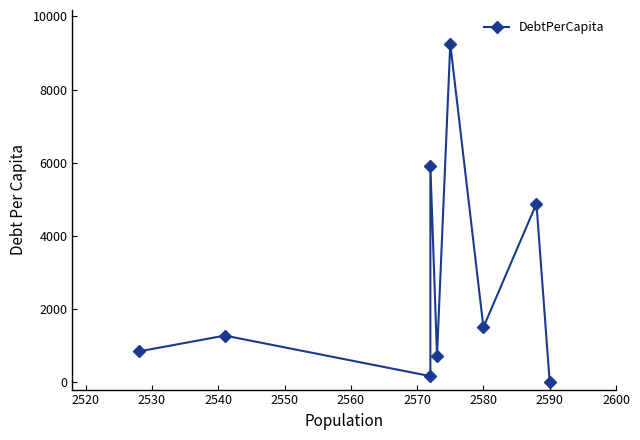

What is the greatest value displayed?

9250.5